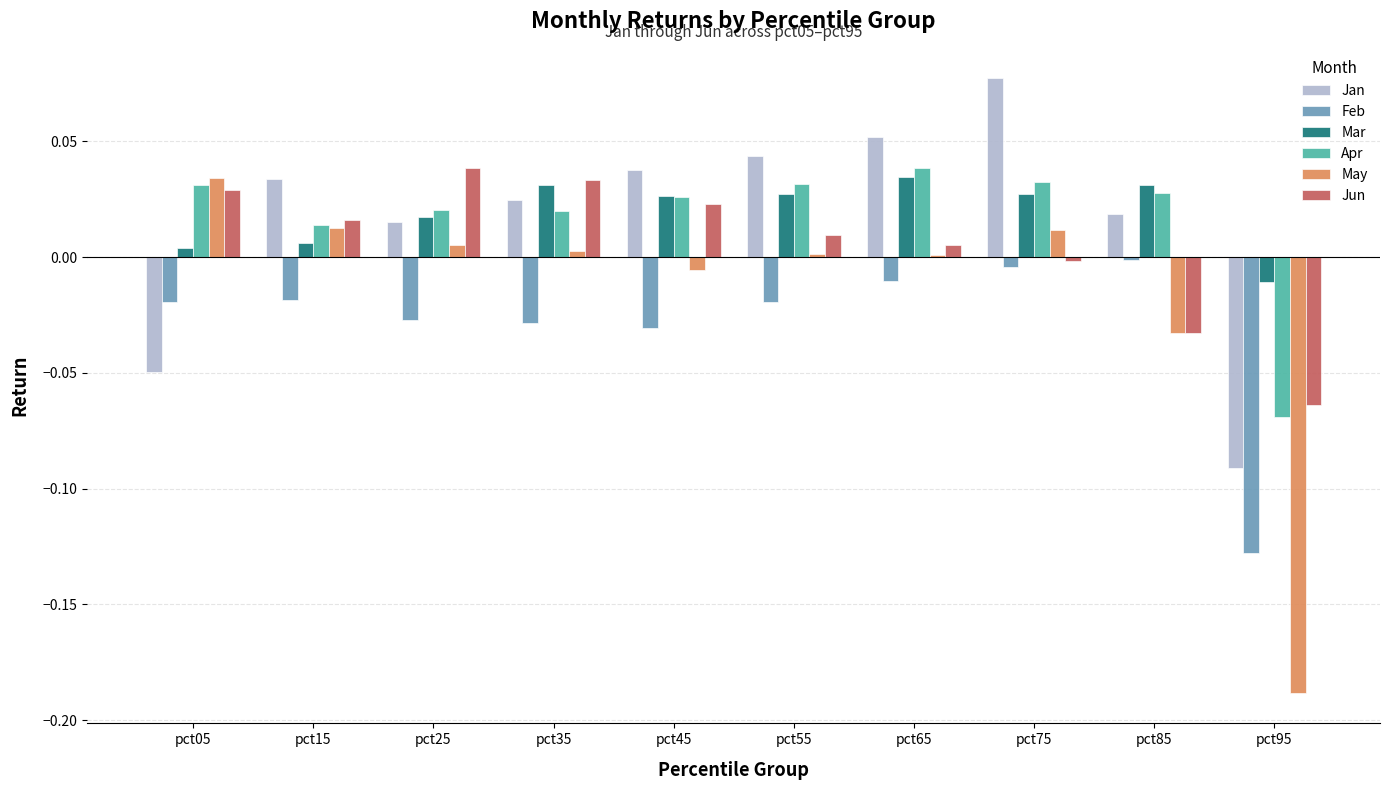

Is the value of Mar at pct95 greater than the value of Jun at pct85?

Yes